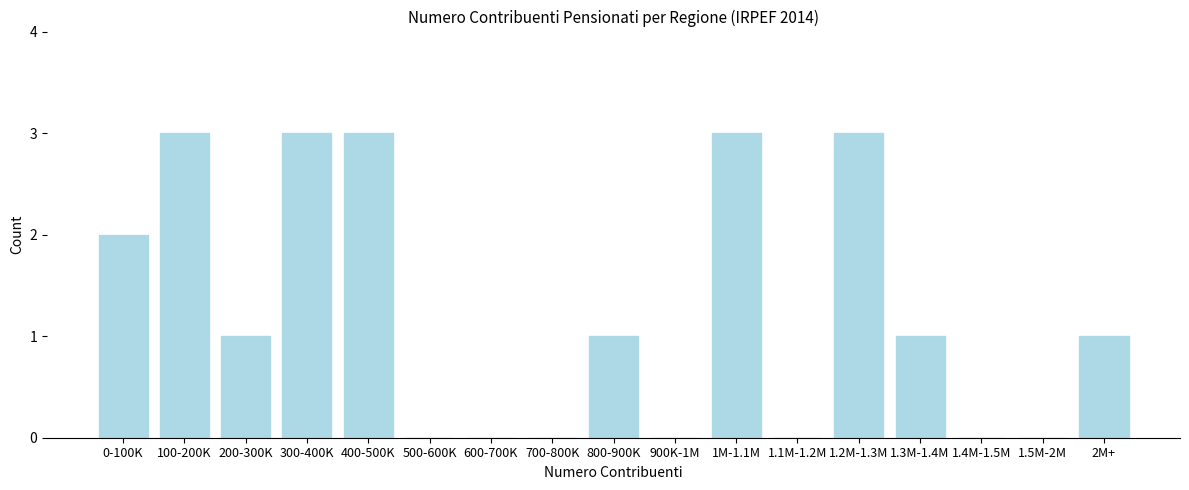

Reading left to right, what are all the values shown in this chart?

0-100K=2	100-200K=3	200-300K=1	300-400K=3	400-500K=3	500-600K=0	600-700K=0	700-800K=0	800-900K=1	900K-1M=0	1M-1.1M=3	1.1M-1.2M=0	1.2M-1.3M=3	1.3M-1.4M=1	1.4M-1.5M=0	1.5M-2M=0	2M+=1